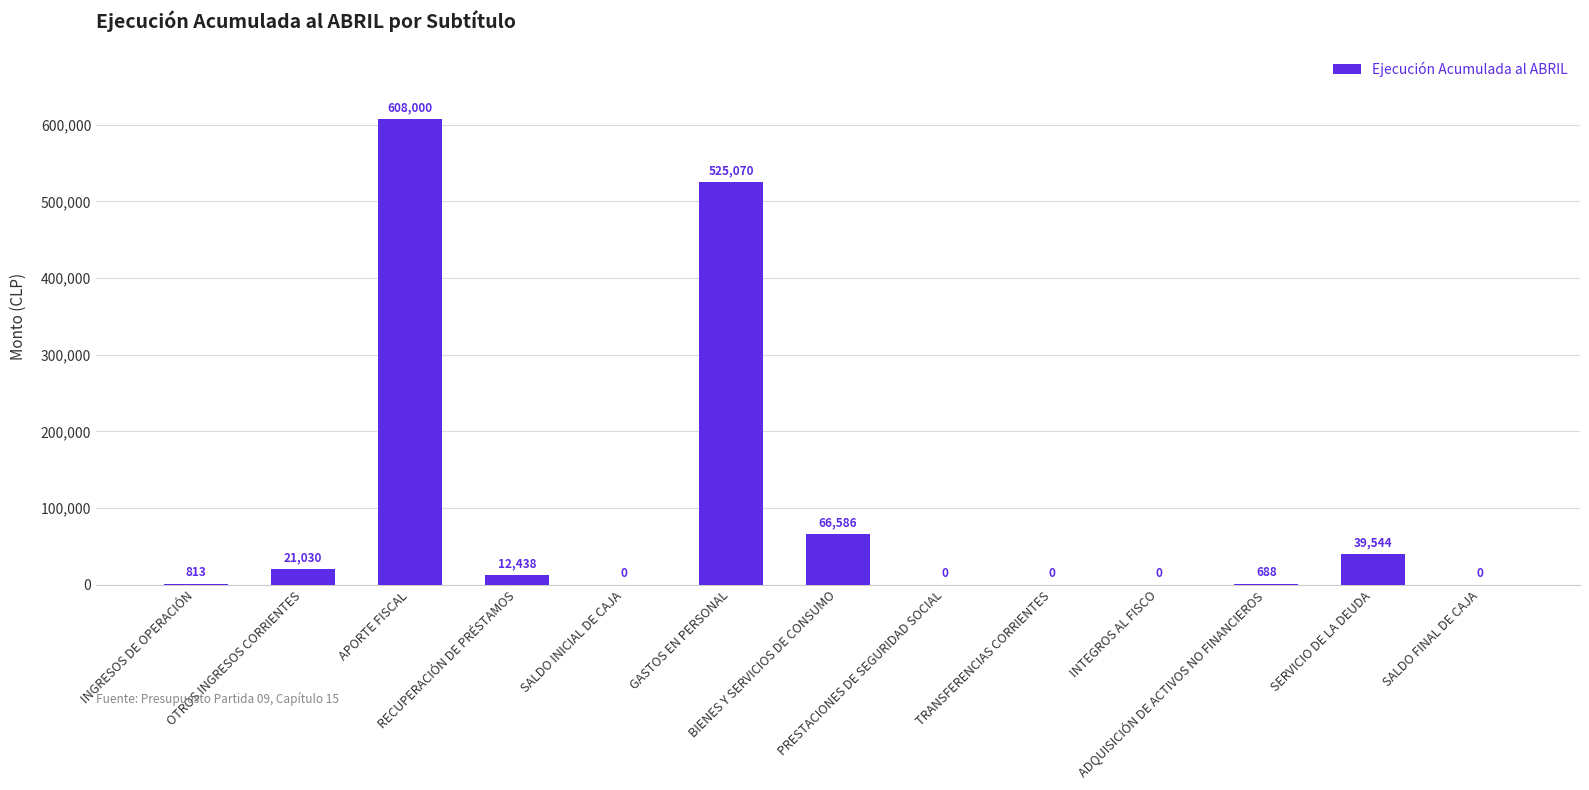

At which label is the value closest to 304000?

GASTOS EN PERSONAL